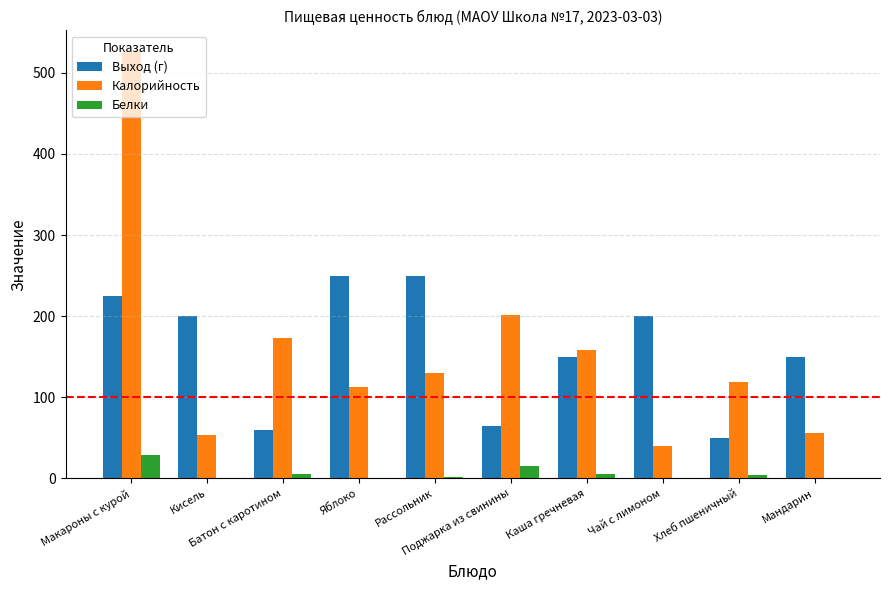

What is the greatest value displayed?

526